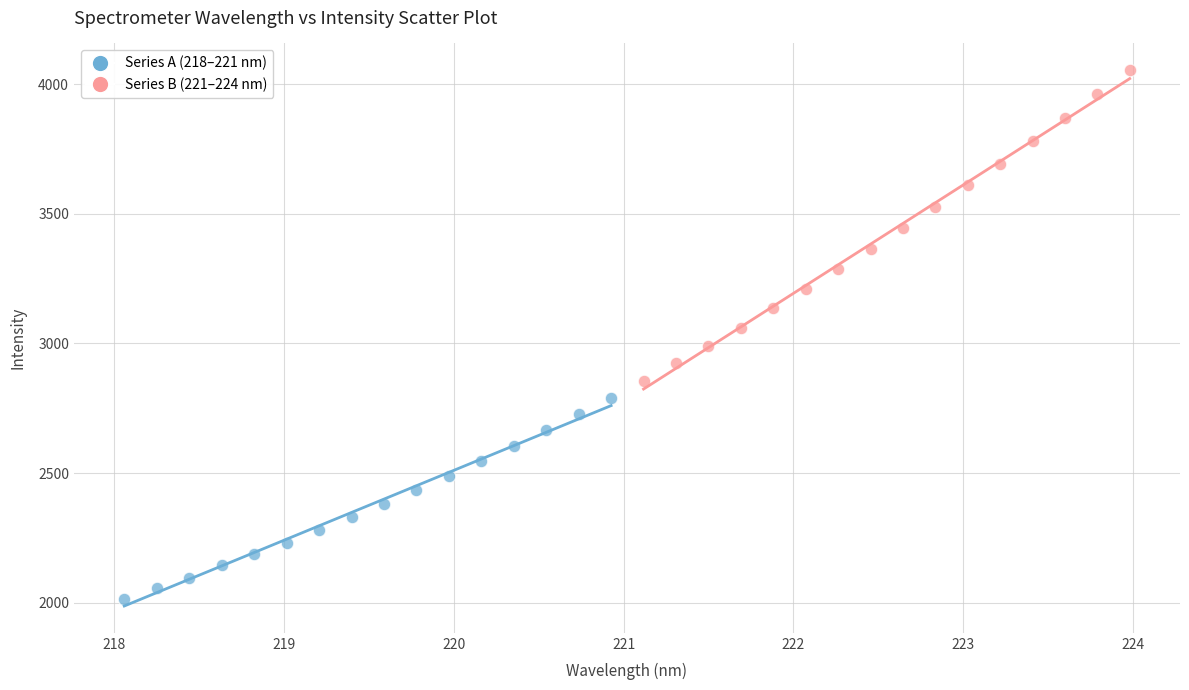

Which series reaches the minimum Y coordinate?

Series A (218–221 nm)